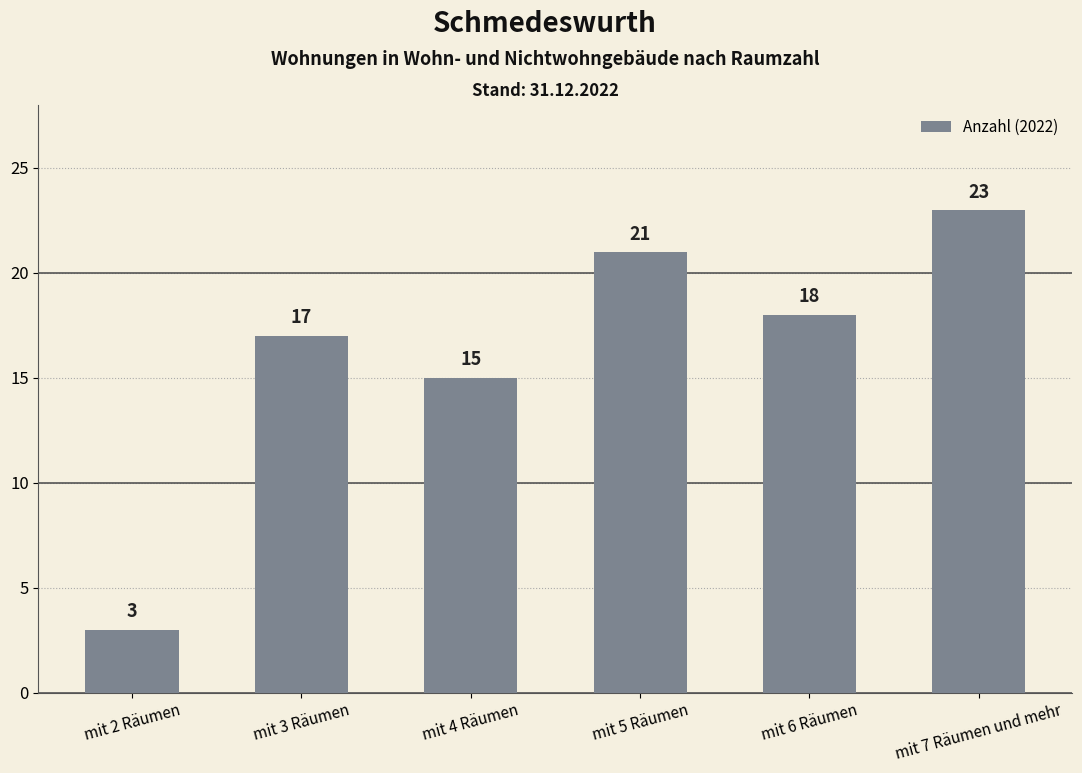

What is the sum of the values at mit 3 Räumen and mit 4 Räumen?

32